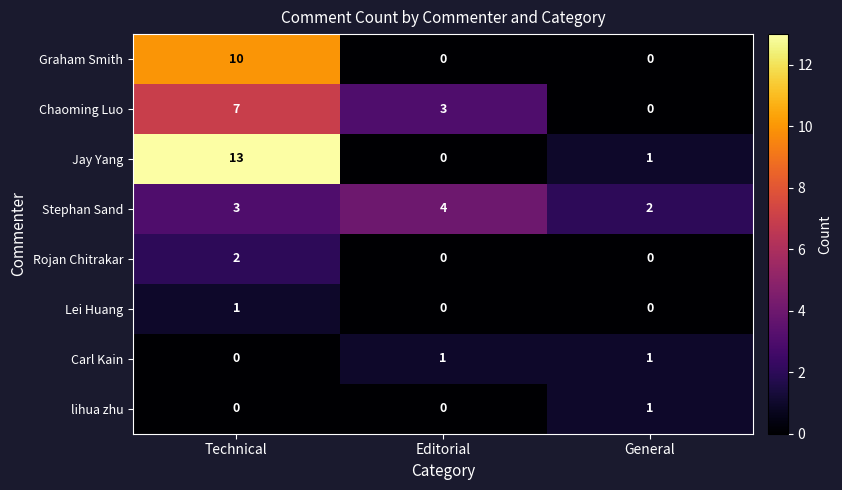

The value of Rojan Chitrakar at Editorial is 1. True or false?

False